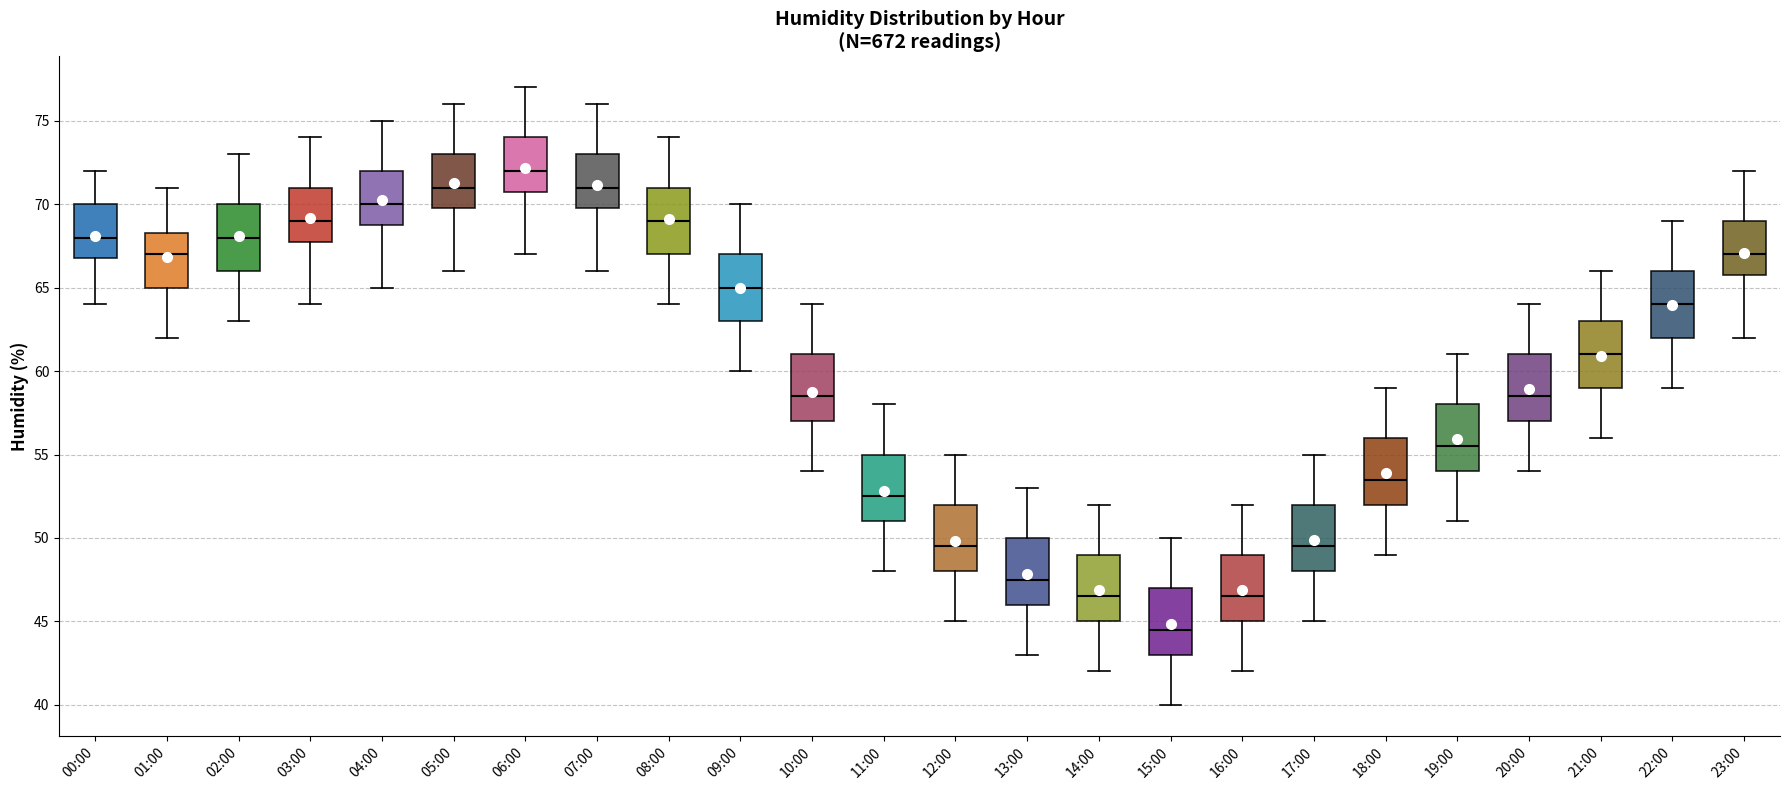

Where is the lower edge of the box for 06:00 on the y-axis? The values are not printed on the chart, so give them approximately, as read against the axis.

71.0